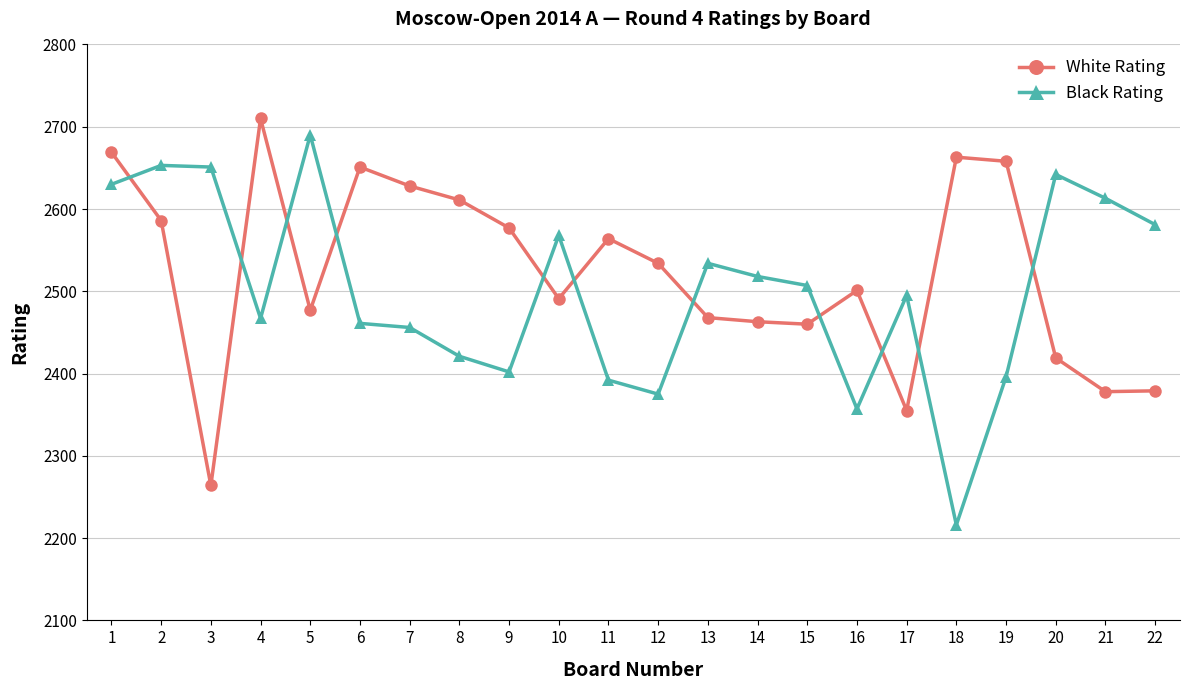

What is the difference between the highest and lowest values at 16?

144